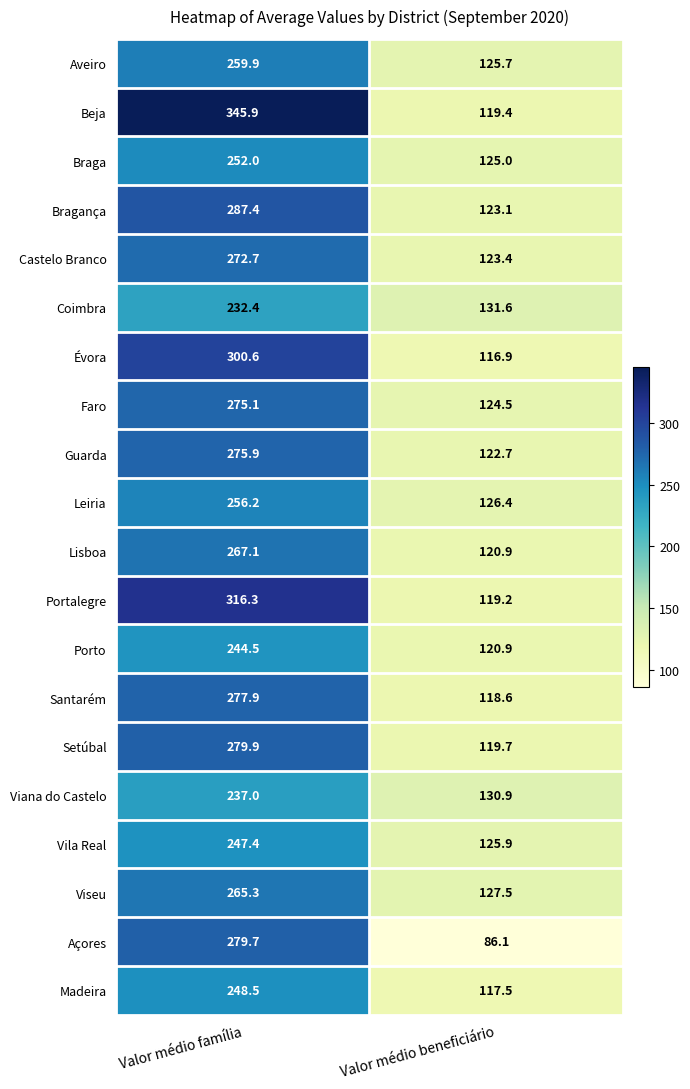

Which series changed the most between Valor médio família and Valor médio beneficiário?

Beja